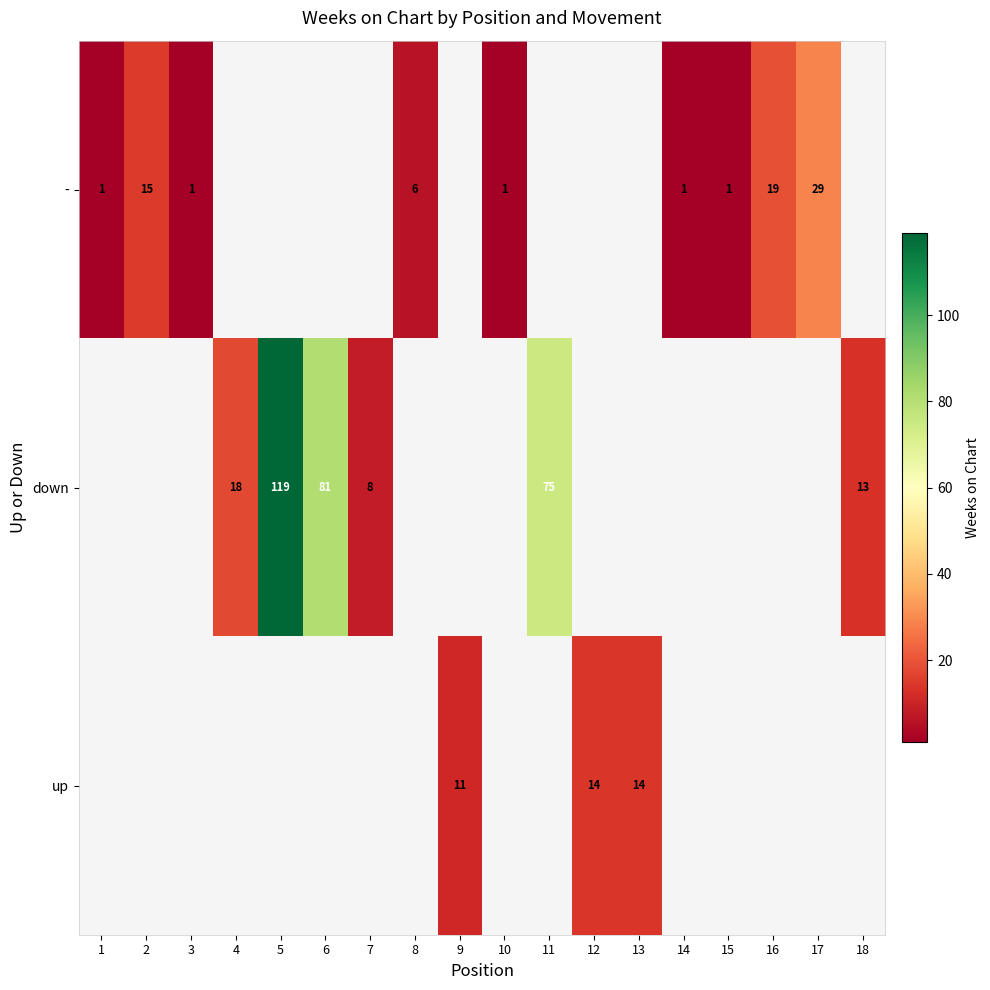

Count the number of categories in the chart.

18